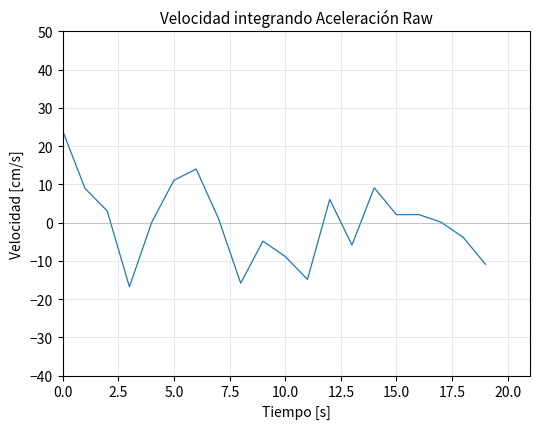

What is the minimum value shown in the chart?

-16.8